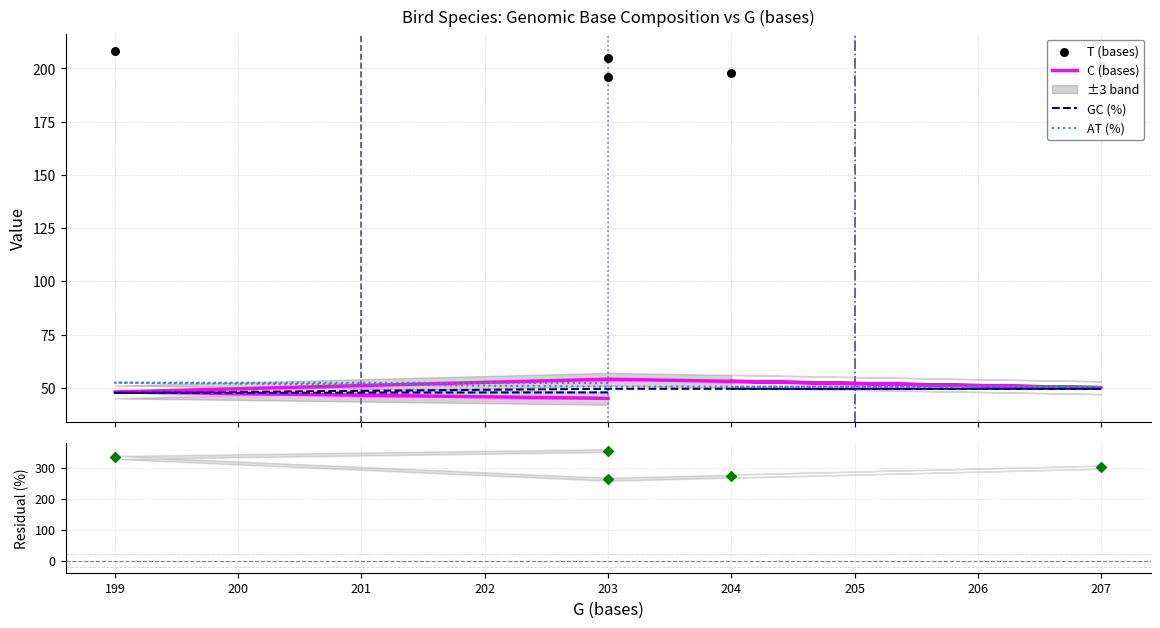

Which series has the largest Y range (max minus min)?

Residual (%)